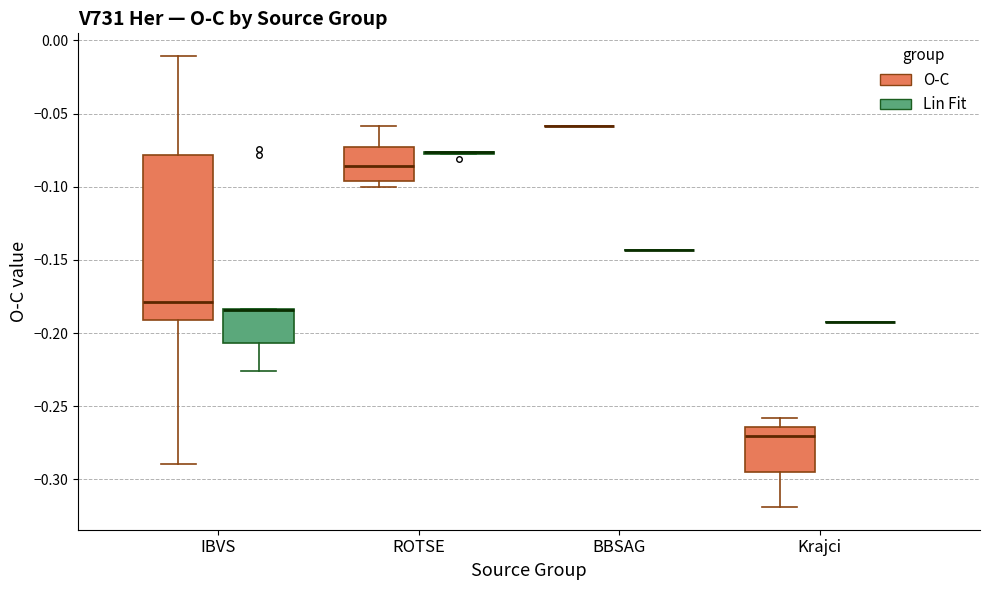

Reading left to right, read every box against the y-axis: the position of its median line, the range the box covers, and the ends of its whiskers. The values are not printed on the chart, so give them approximately, as read against the axis.

IBVS (O-C): median -0.180, box -0.190 to -0.080, whiskers -0.290 to -0.010
IBVS (Lin Fit): median -0.185 (drawn on the box's upper edge), box -0.205 to -0.185, whiskers -0.225 to -0.185
ROTSE (O-C): median -0.085, box -0.095 to -0.075, whiskers -0.100 to -0.060
ROTSE (Lin Fit): box collapsed to a line at -0.075, whiskers -0.075 to -0.075
BBSAG (O-C): box collapsed to a line at -0.060, whiskers -0.060 to -0.060
BBSAG (Lin Fit): box collapsed to a line at -0.145, whiskers -0.145 to -0.145
Krajci (O-C): median -0.270, box -0.295 to -0.265, whiskers -0.320 to -0.260
Krajci (Lin Fit): box collapsed to a line at -0.190, whiskers -0.195 to -0.190